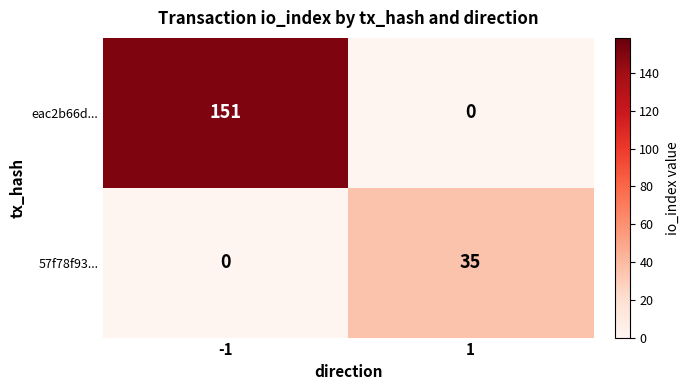

How many categories are shown in the chart?

2